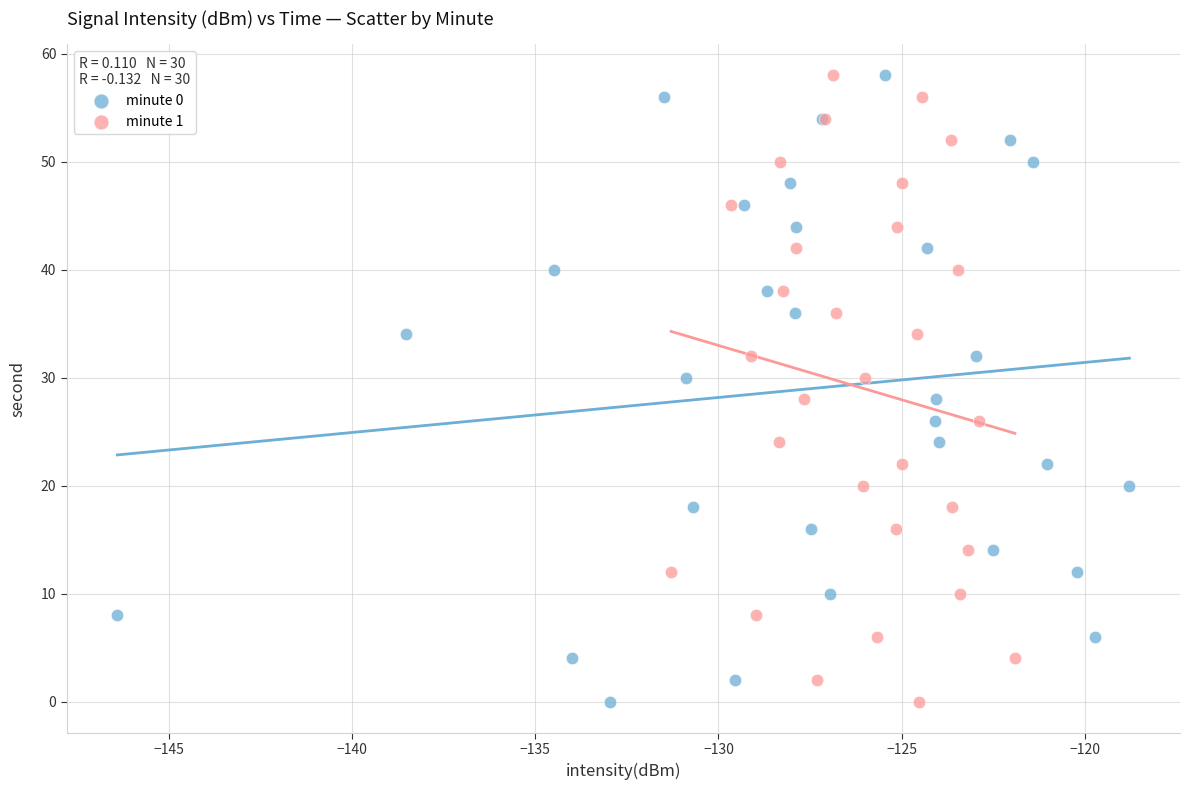

What are all the series names shown in the legend?

minute 0, minute 1